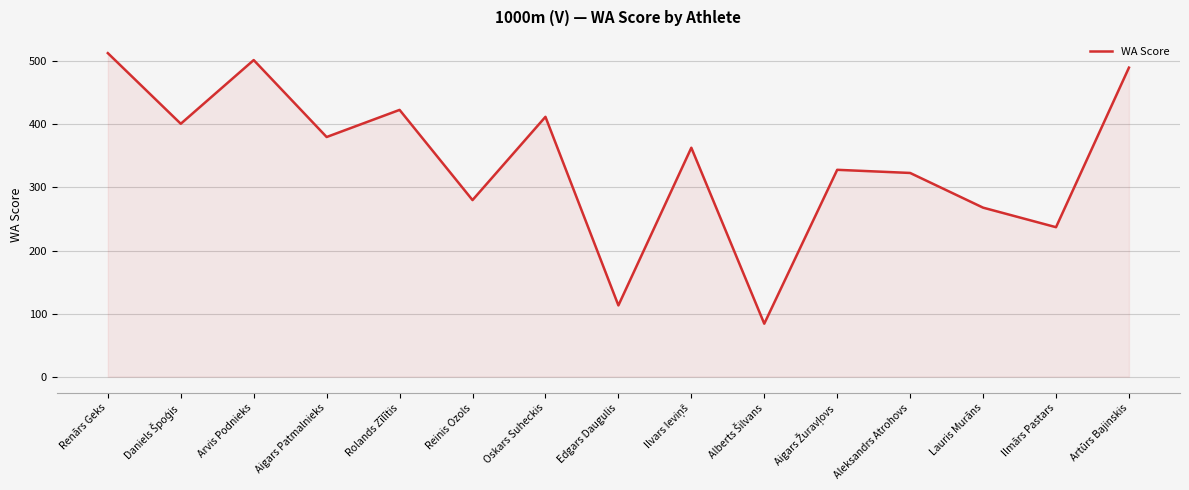

What is the minimum value shown in the chart?

84